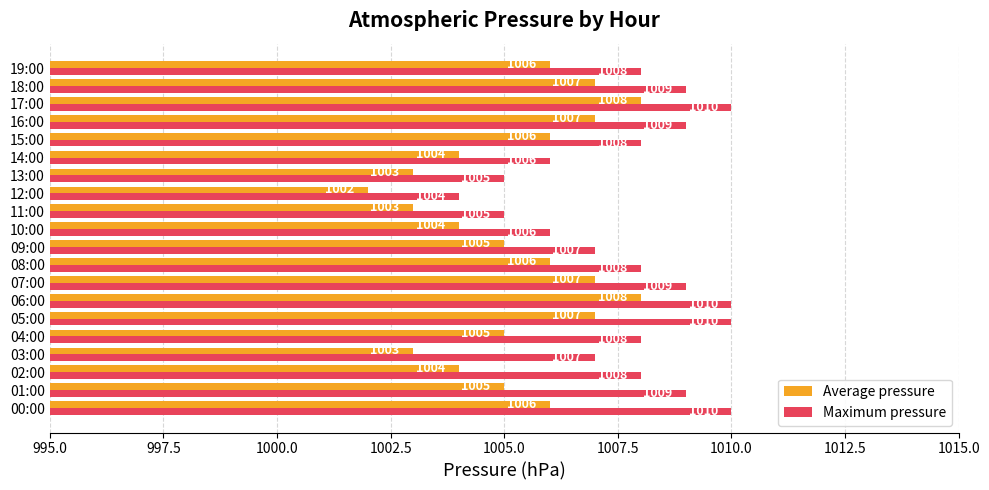

How many Maximum pressure values are between 1007 and 1009?

11